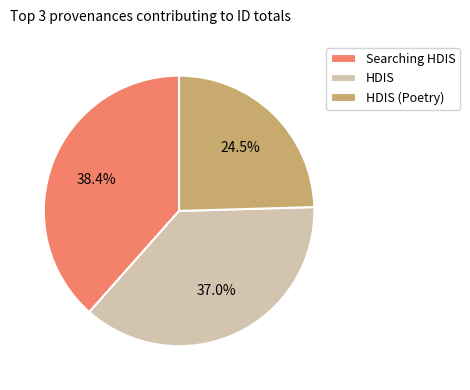

Which slice is the largest?

Searching HDIS